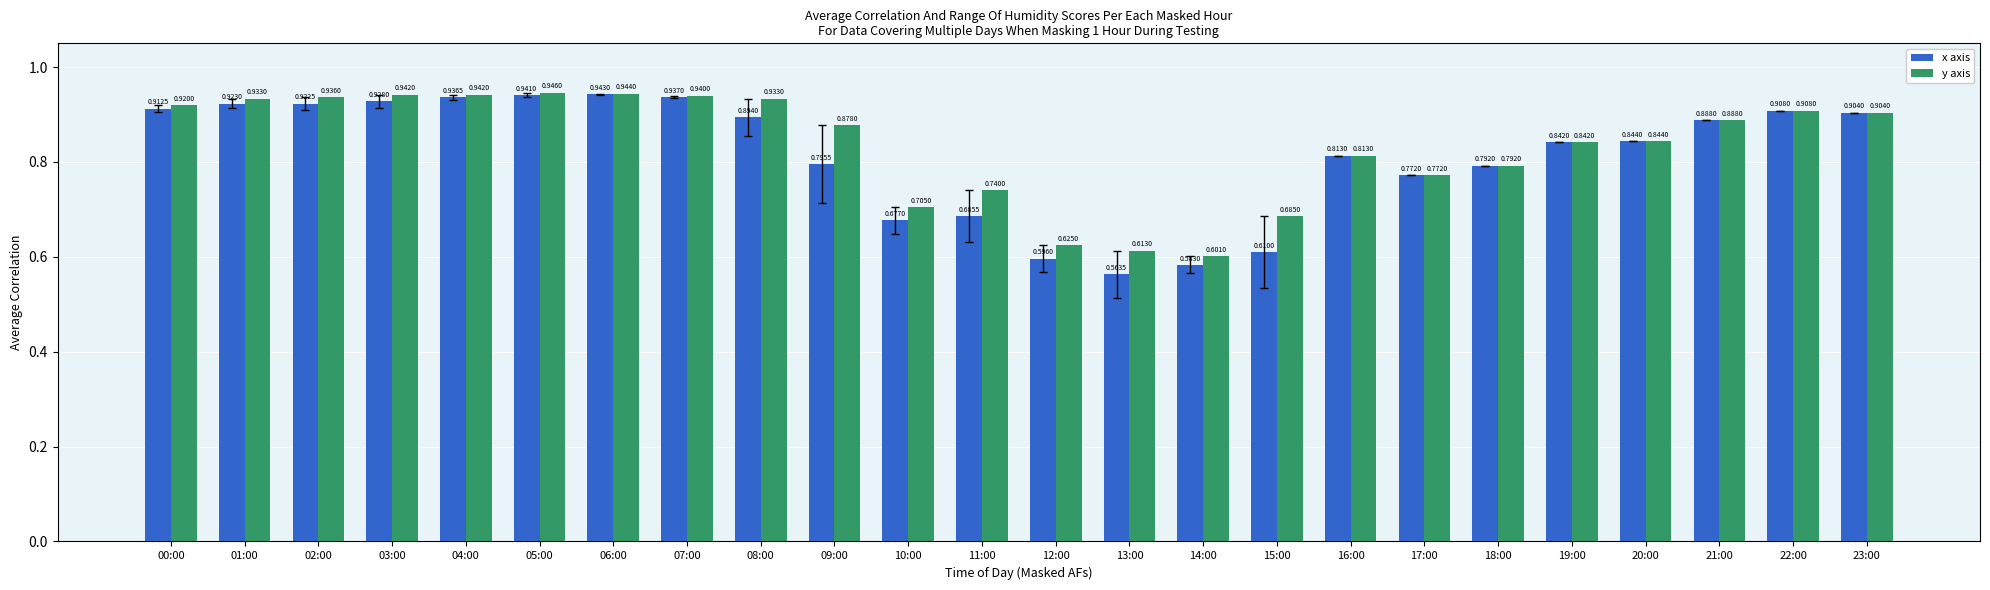

What is the sum of all y axis values?

20.0